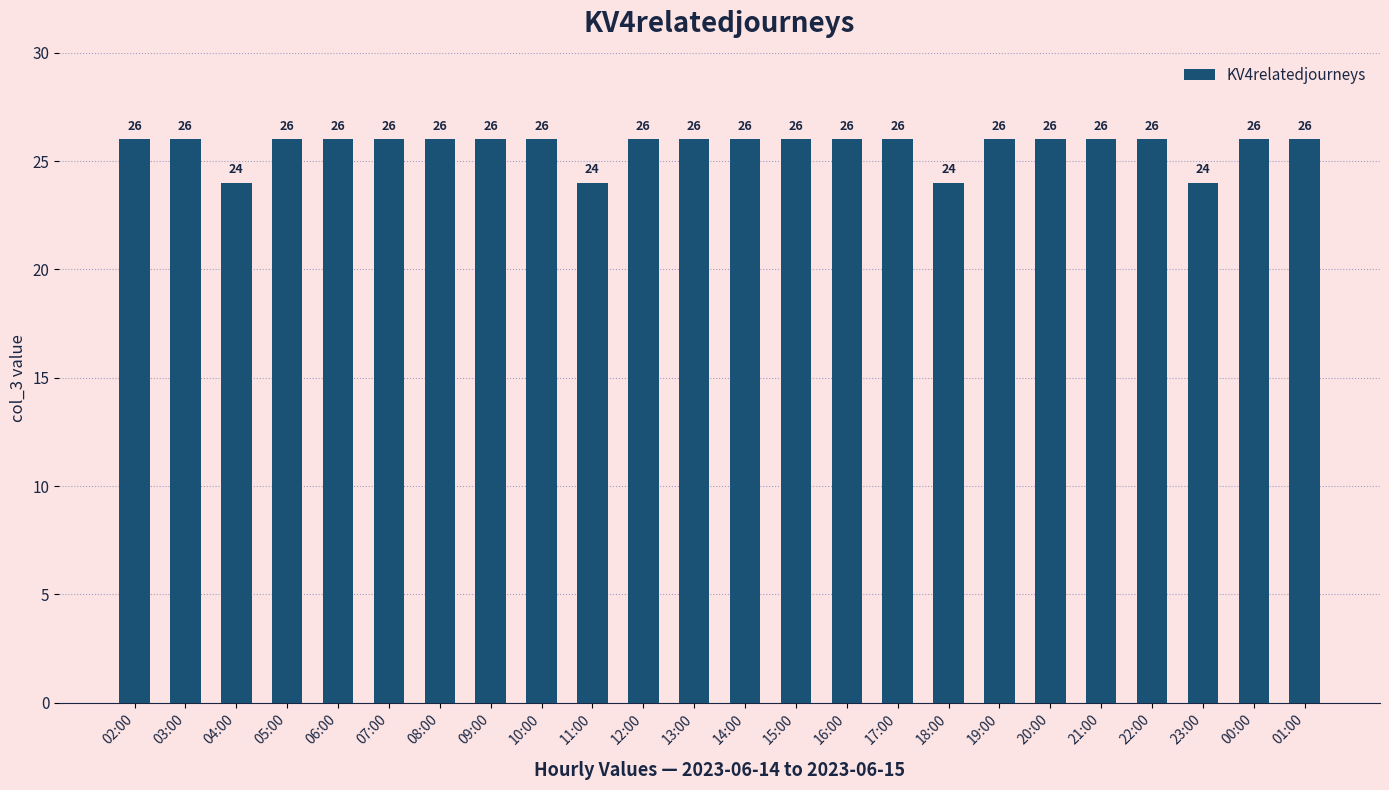

What is the average value?

26